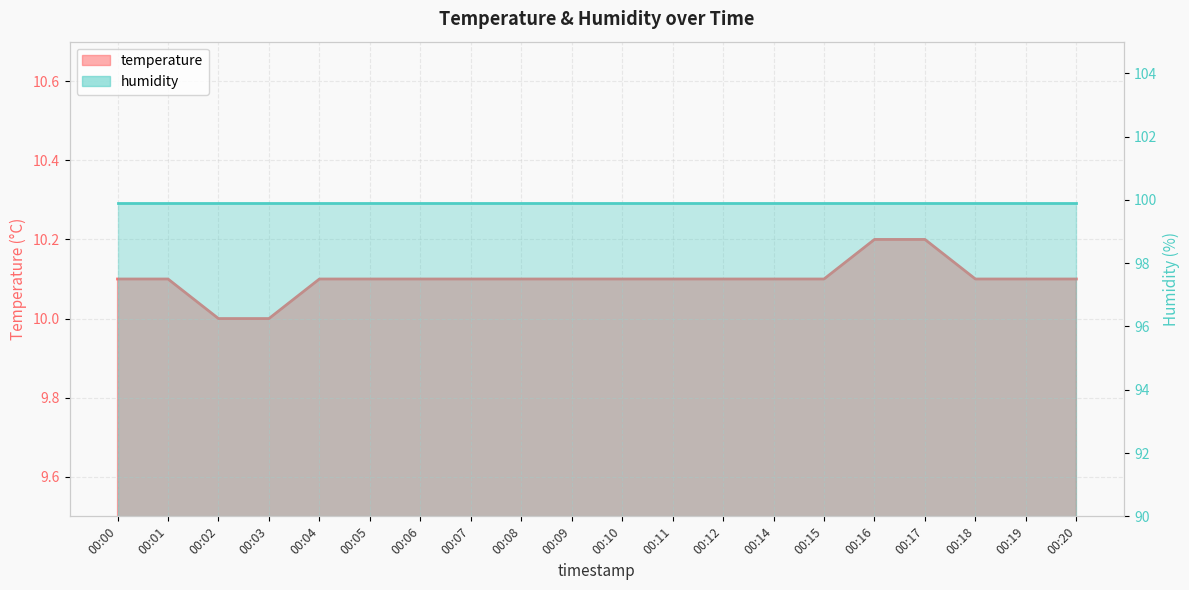

At which label is the value closest to 10?

00:02